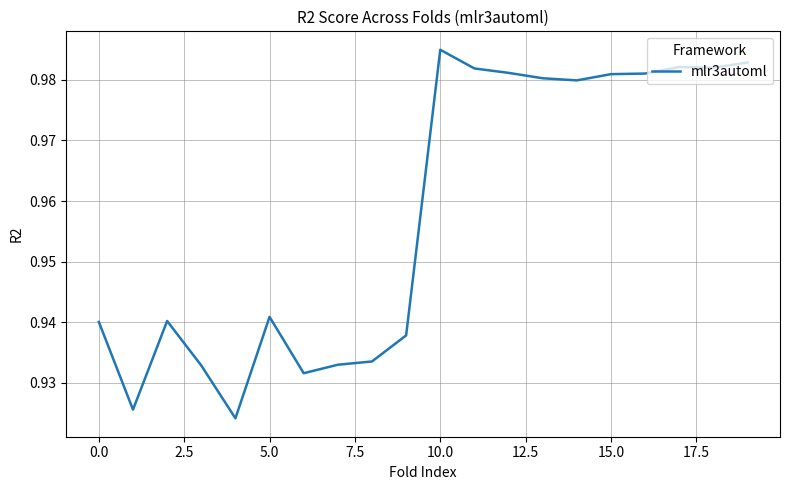

What is the smallest value displayed?

0.9